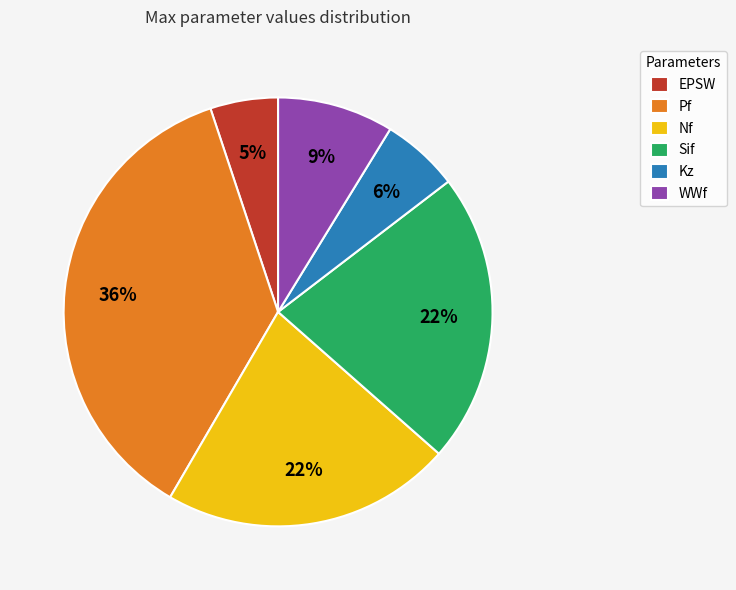

The Nf slice represents 34% of the pie. True or false?

False